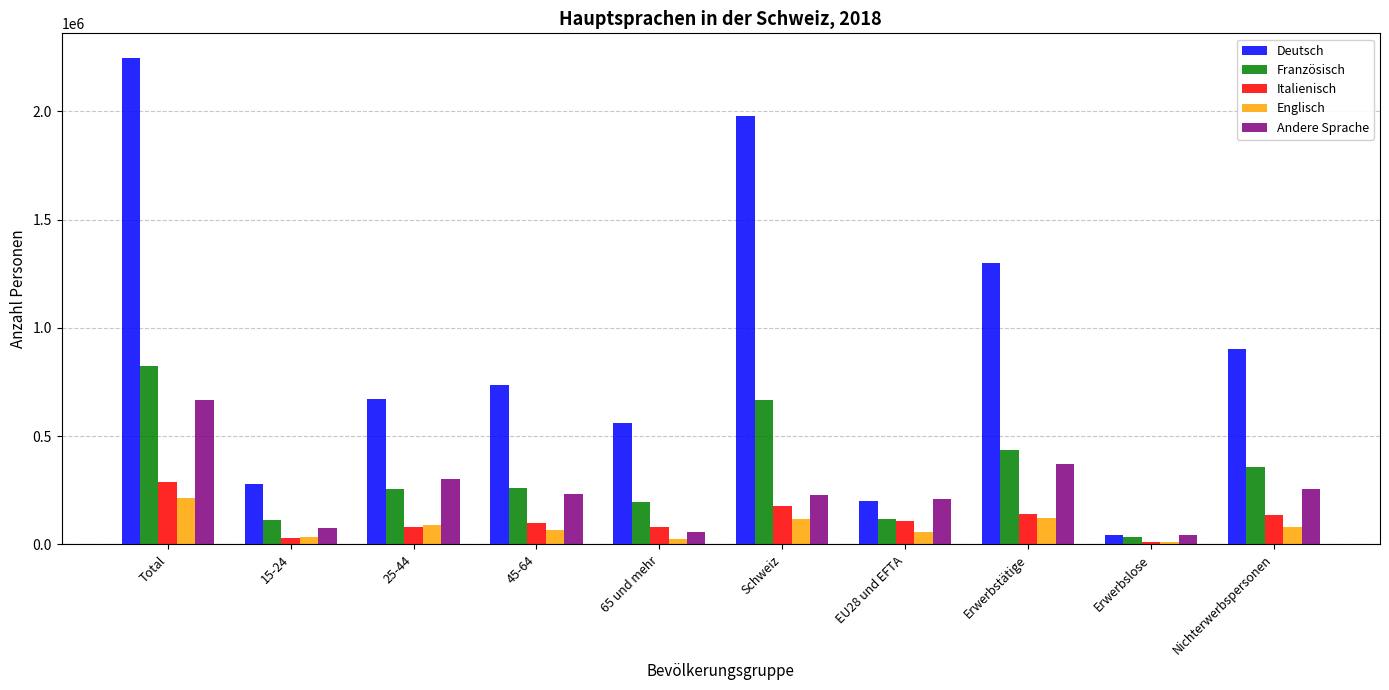

What is the total value across all series at 25-44?

1402522.9